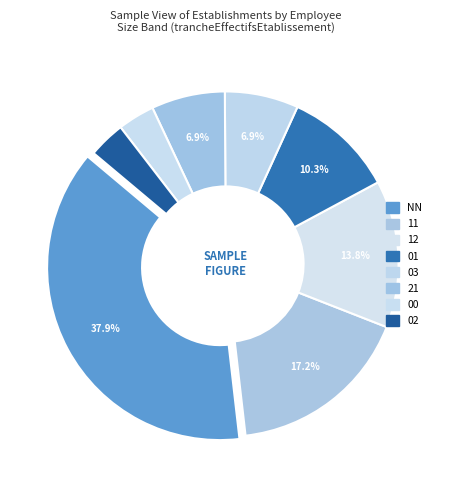

Which category has the smallest portion of the pie?

00